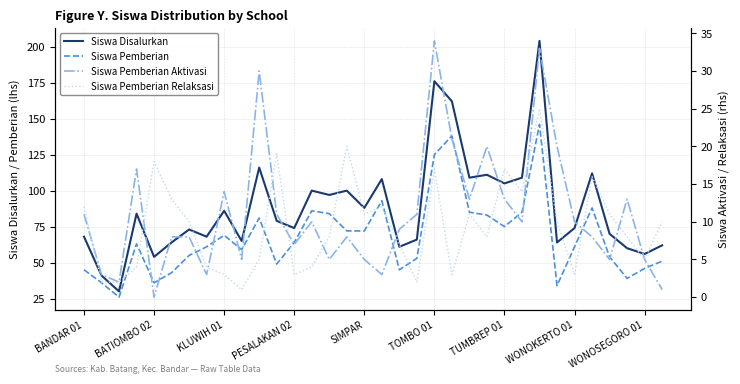

Which series has the largest total across all categories?

Siswa Disalurkan